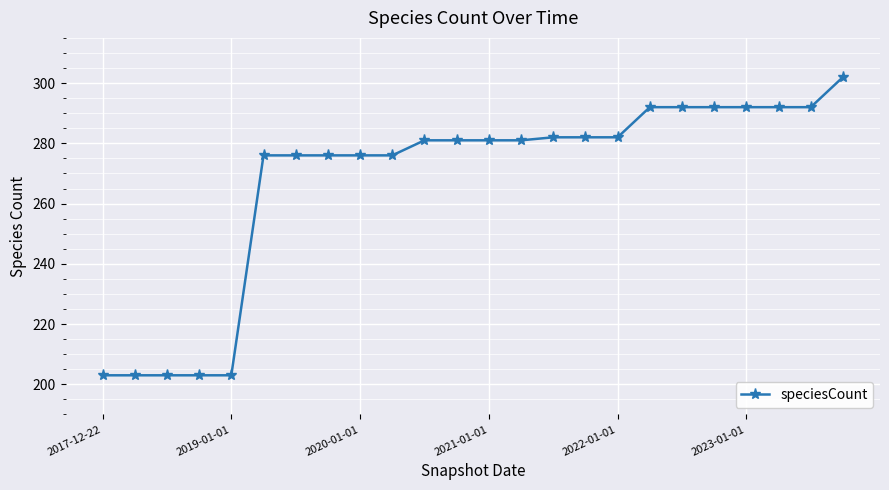

What is the difference between the second highest and minimum values?

89